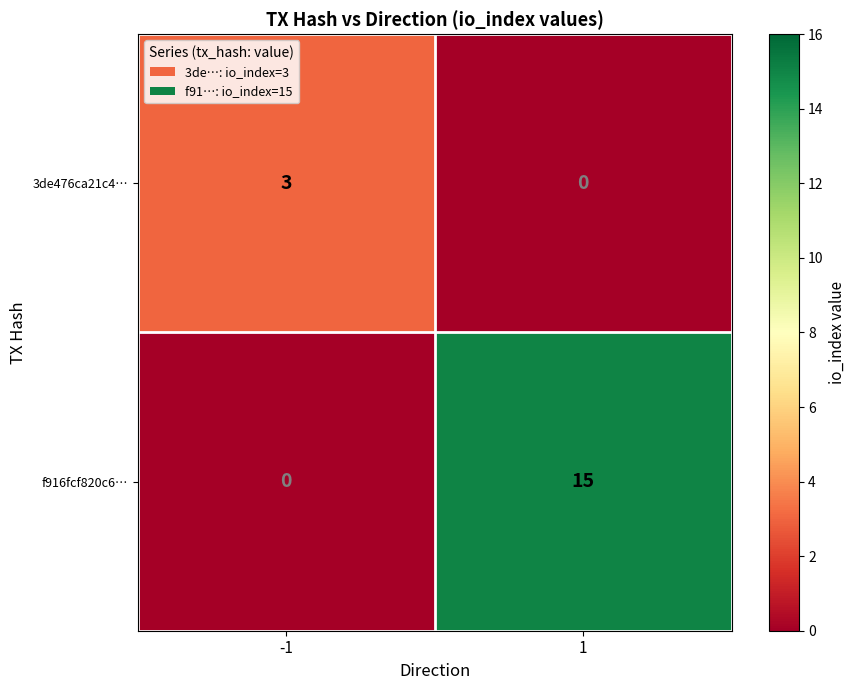

What is the maximum value for f916fcf820c6…?

15